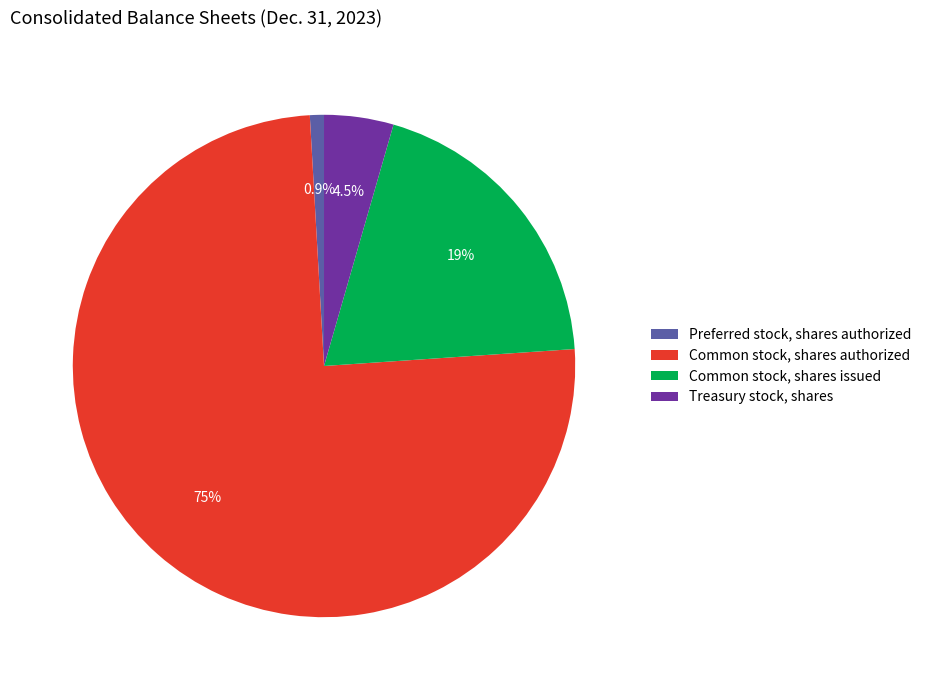

Which has a higher value, Common stock, shares issued or Treasury stock, shares?

Common stock, shares issued